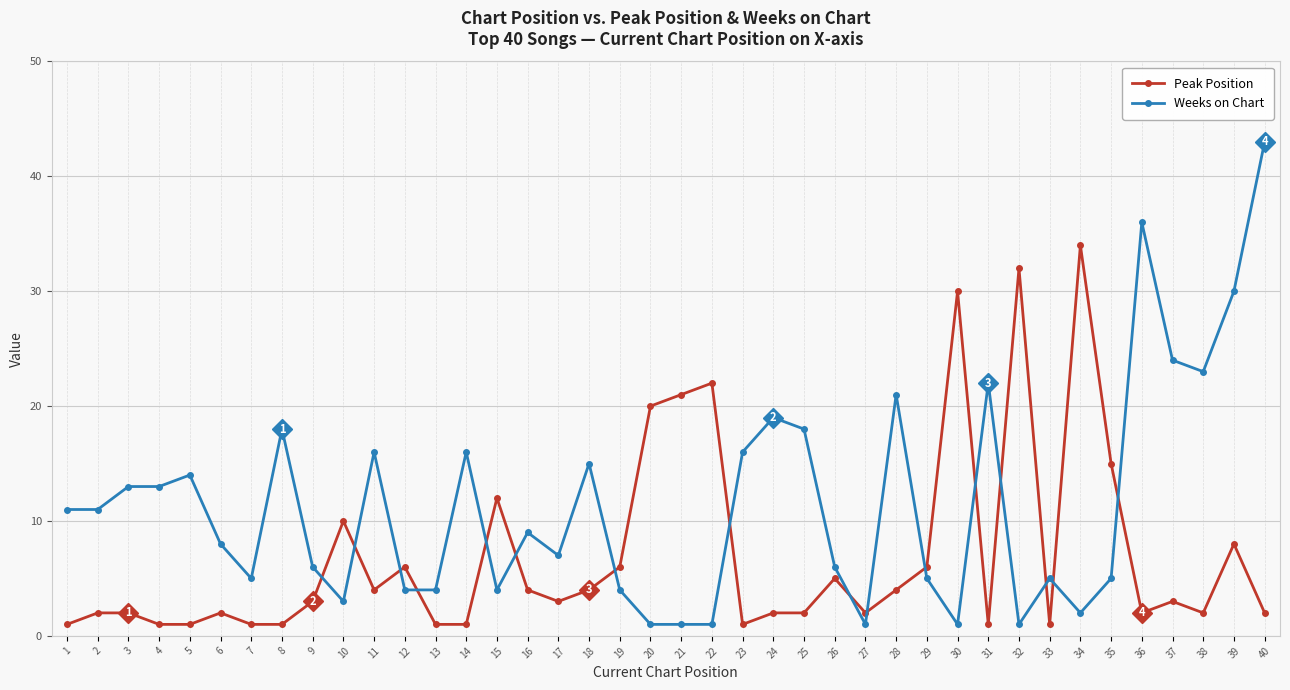

Read the Weeks on Chart value at 19, to the nearest 5.

5